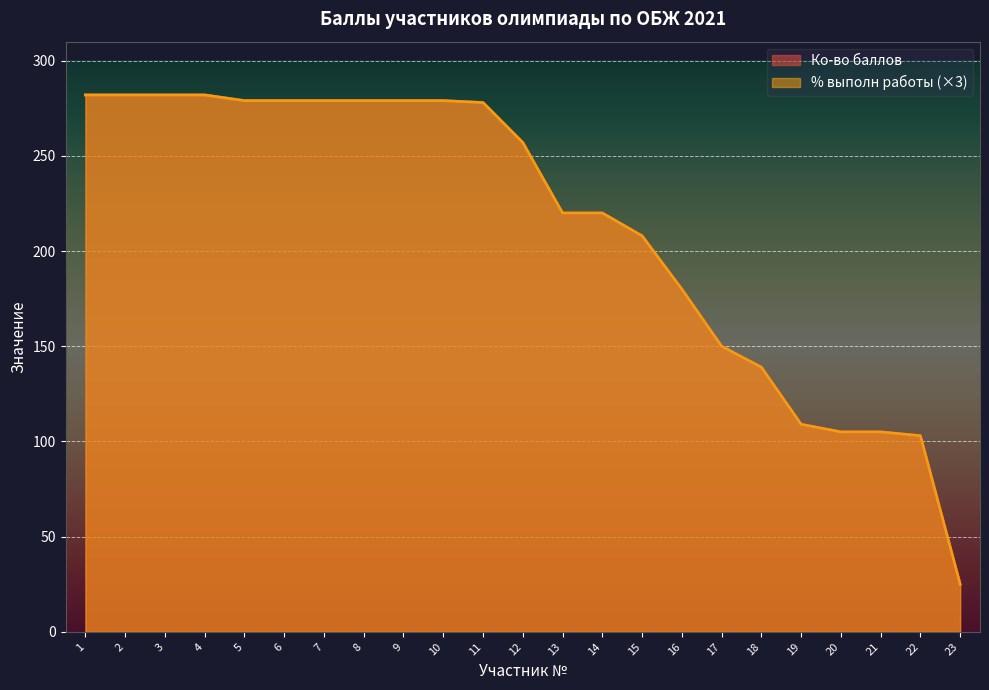

Reading left to right, what are all the values shown in this chart?

Ко-во баллов: 282.0	282.0	282.0	282.0	279.0	279.0	279.0	279.0	279.0	279.0	278.0	257.0	220.0	220.0	208.0	180.0	150.0	139.0	109.0	105.0	105.0	103.0	25.0
% выполн работы: 282.0	282.0	282.0	282.0	279.0	279.0	279.0	279.0	279.0	279.0	278.0	257.0	220.0	220.0	208.0	180.0	150.0	139.0	109.0	105.0	105.0	103.0	25.0